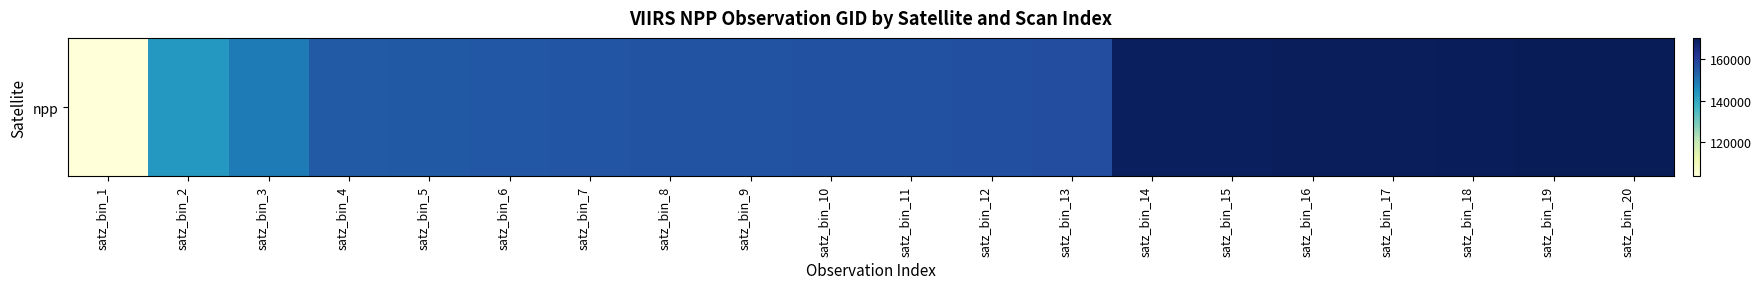

What is the sum of all values?

3137903